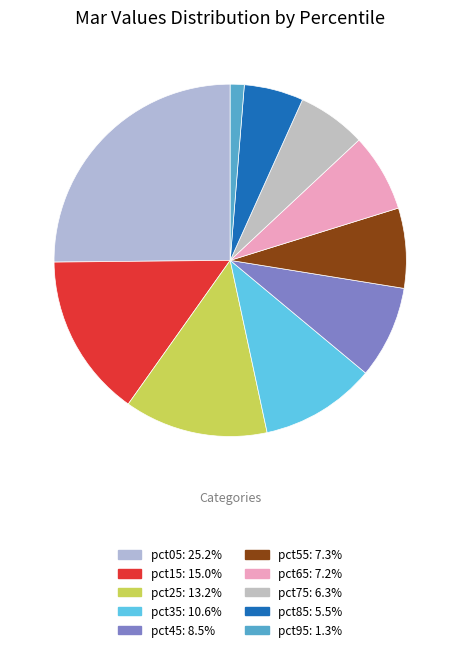

Combined, do pct15 and pct65 account for over 50%?

No